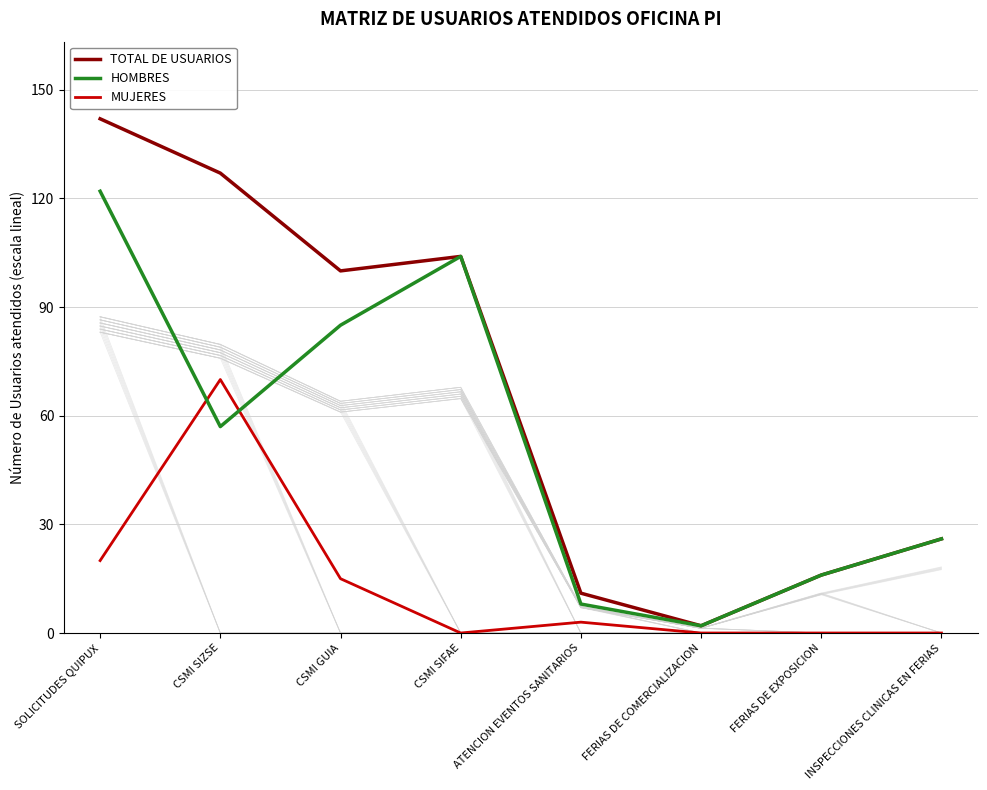

The value of TOTAL DE USUARIOS at FERIAS DE EXPOSICION is 28. True or false?

False